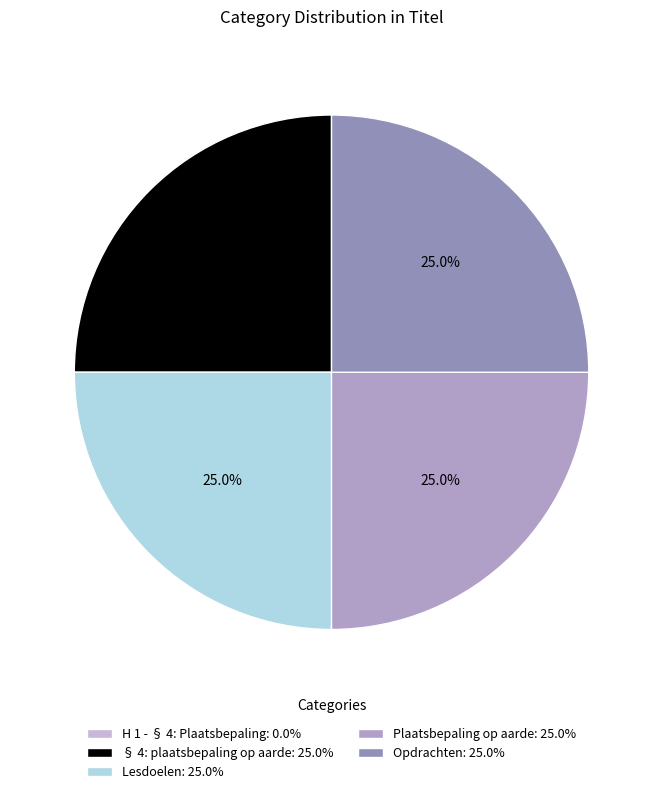

Rank the categories by value from highest to lowest.

Opdrachten, Plaatsbepaling op aarde, Lesdoelen, § 4: plaatsbepaling op aarde, H 1 - § 4: Plaatsbepaling